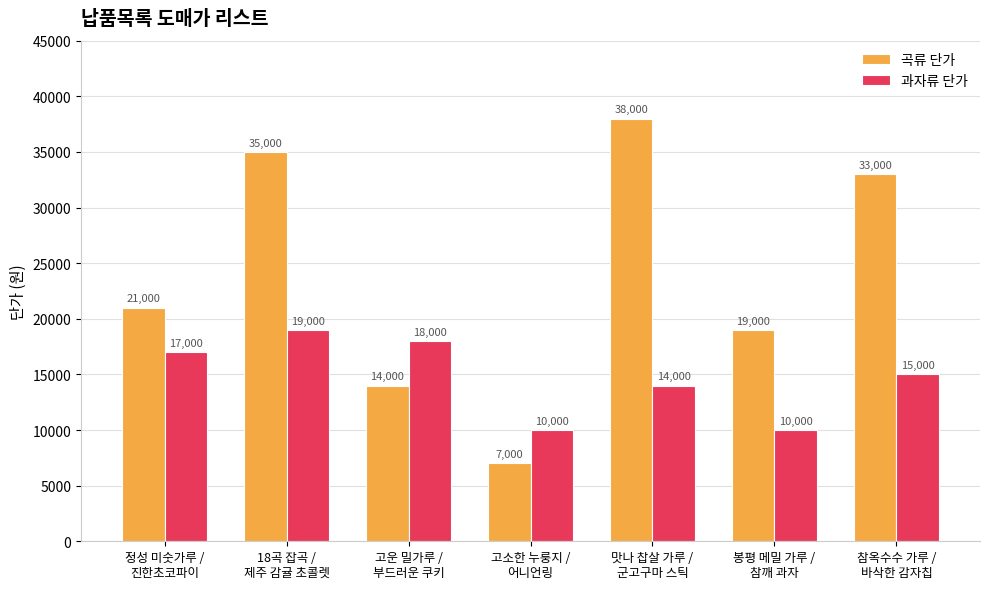

What is the label of the 3rd bar from the left?

고운 밀가루 /
부드러운 쿠키